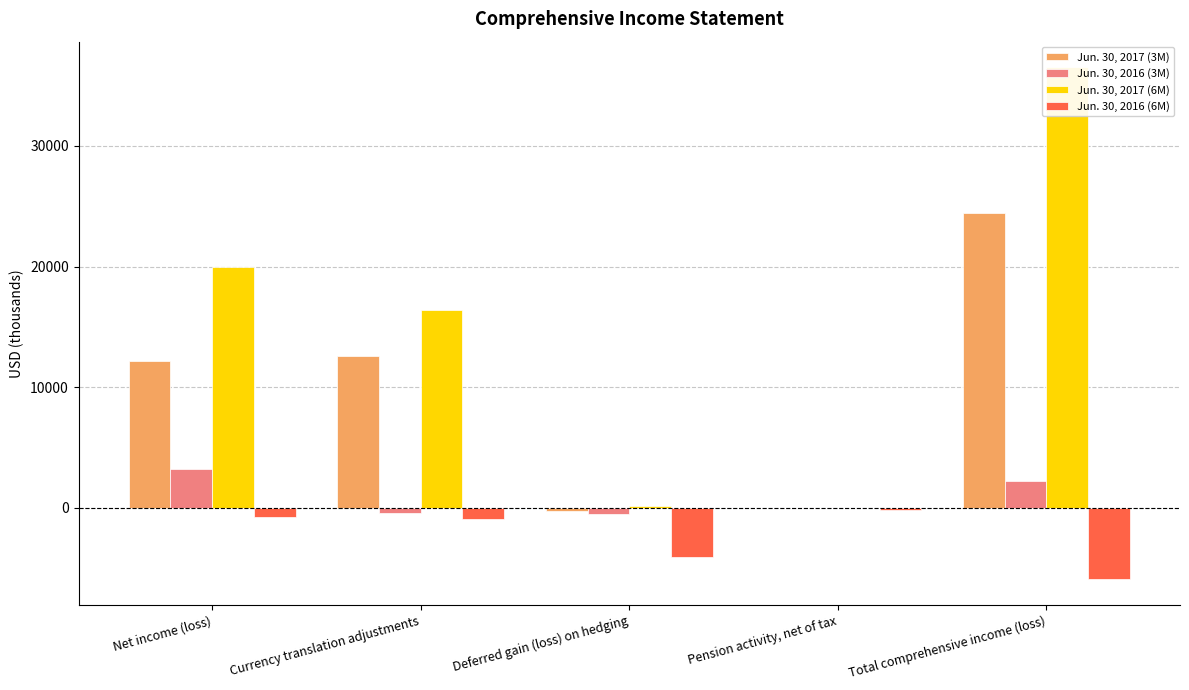

What is the label of the 2nd bar from the left?

Currency translation adjustments